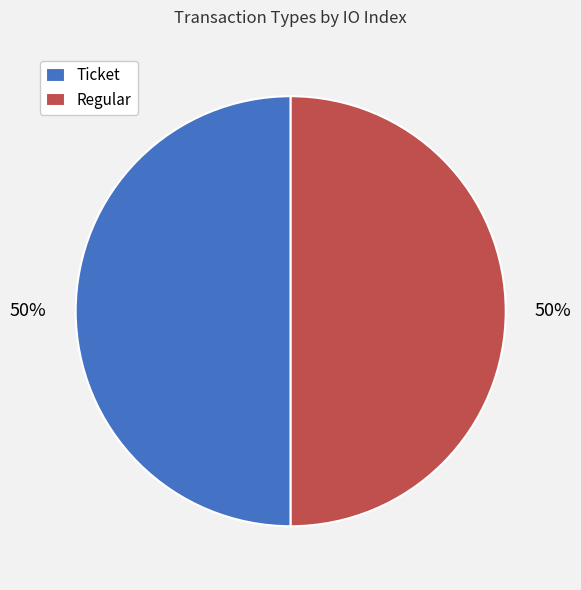

To the nearest percent, what is the average slice percentage?

50%